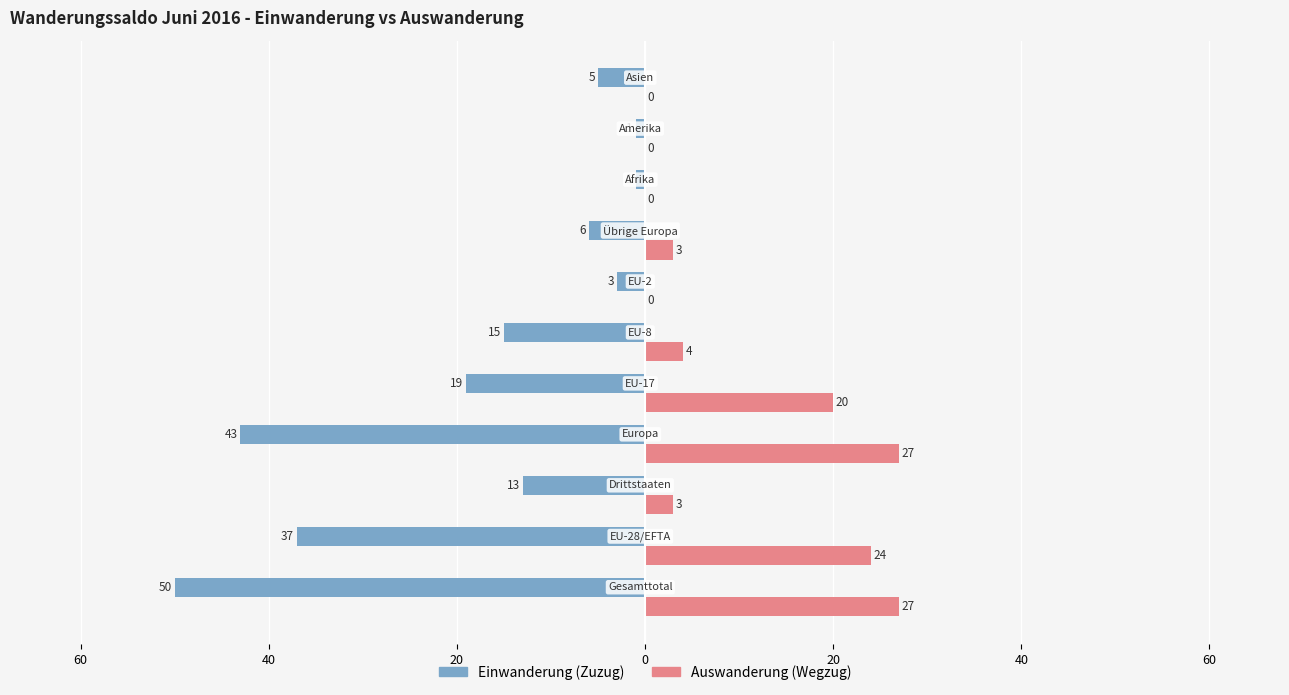

What are all the series names shown in the legend?

Einwanderung (Zuzug), Auswanderung (Wegzug)